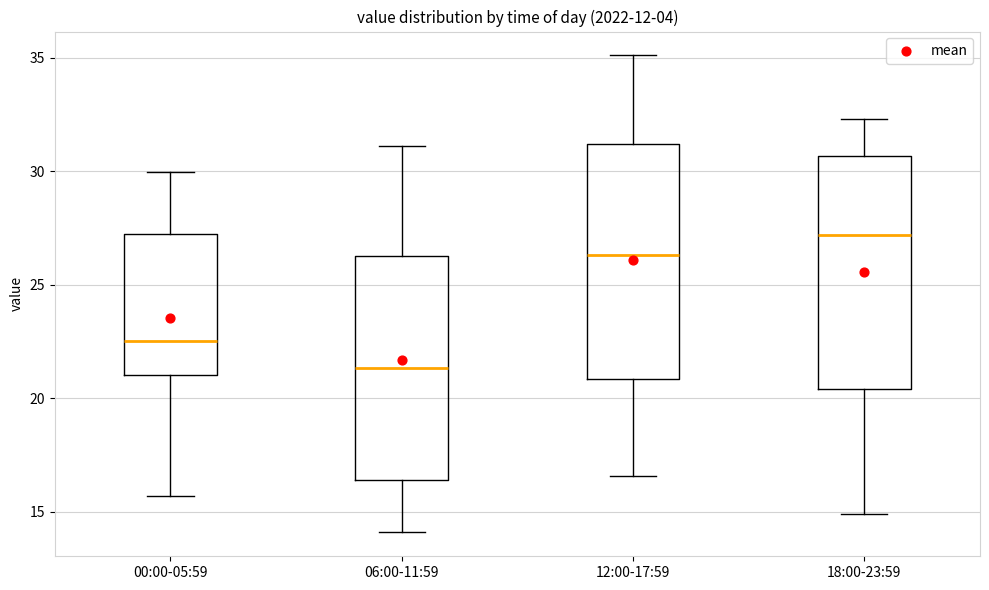

Which box's median line is the lowest?

06:00-11:59